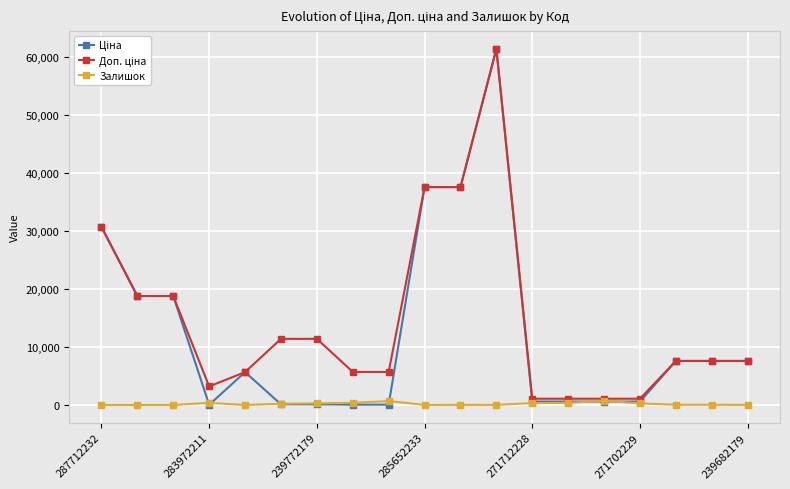

True or false: Залишок has more than 2 interior local peaks.

True